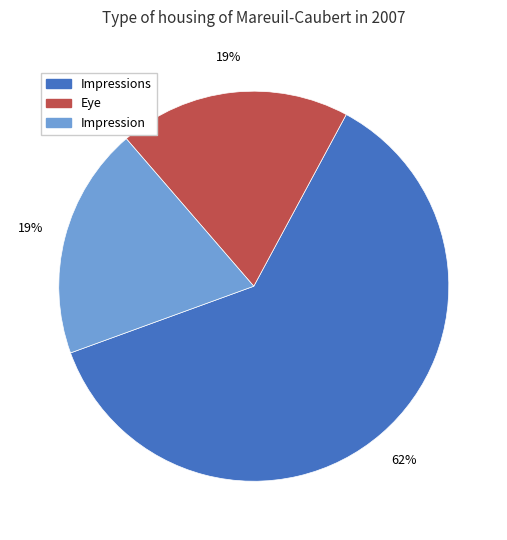

Does any single category account for the majority?

Yes